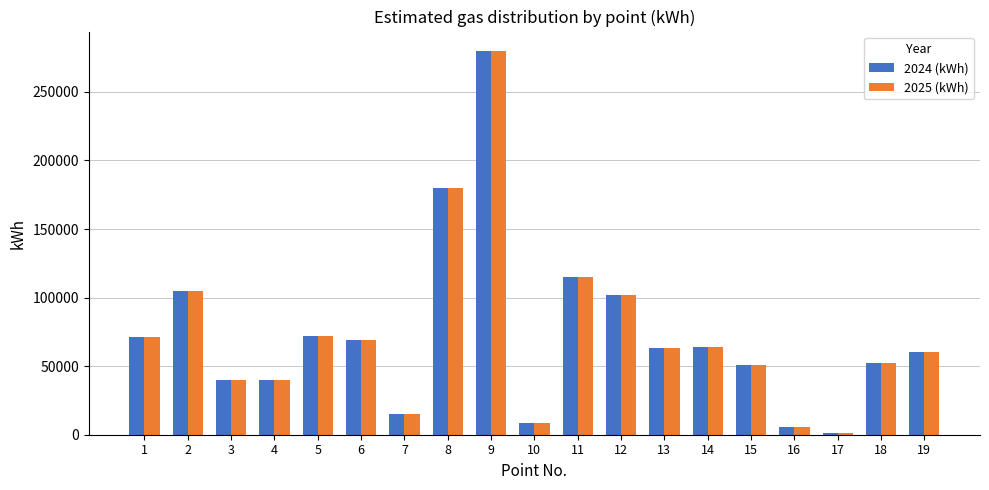

How many groups of bars are there?

19